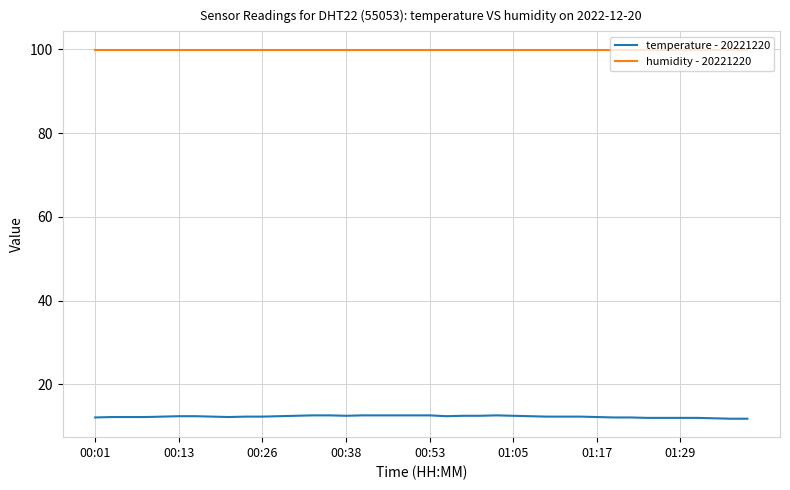

List the series in order of their overall mean, lowest first.

temperature - 20221220, humidity - 20221220